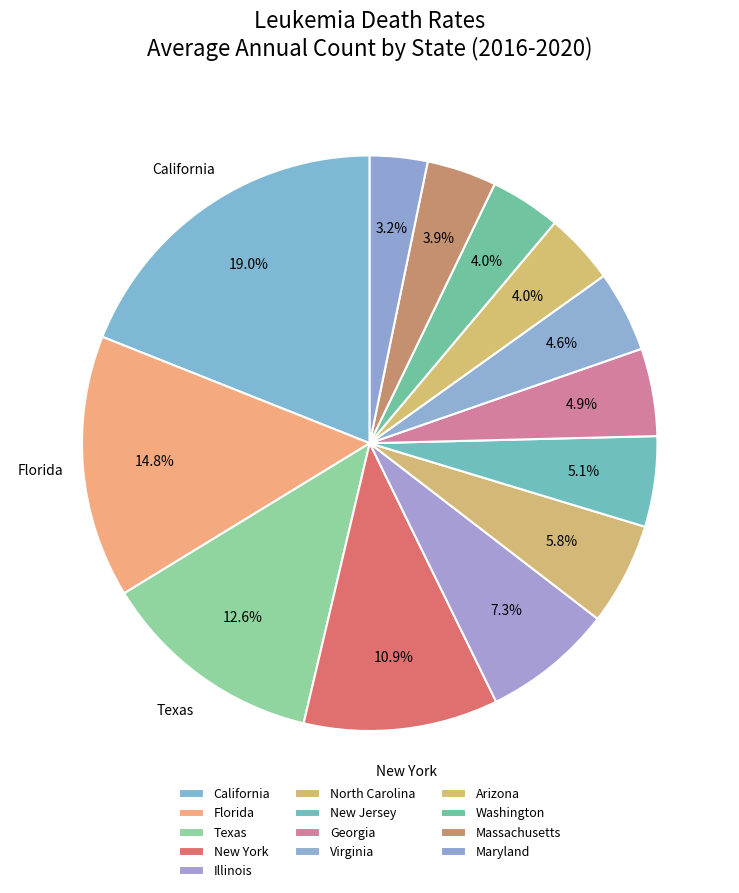

Count the number of slices in the pie.

13